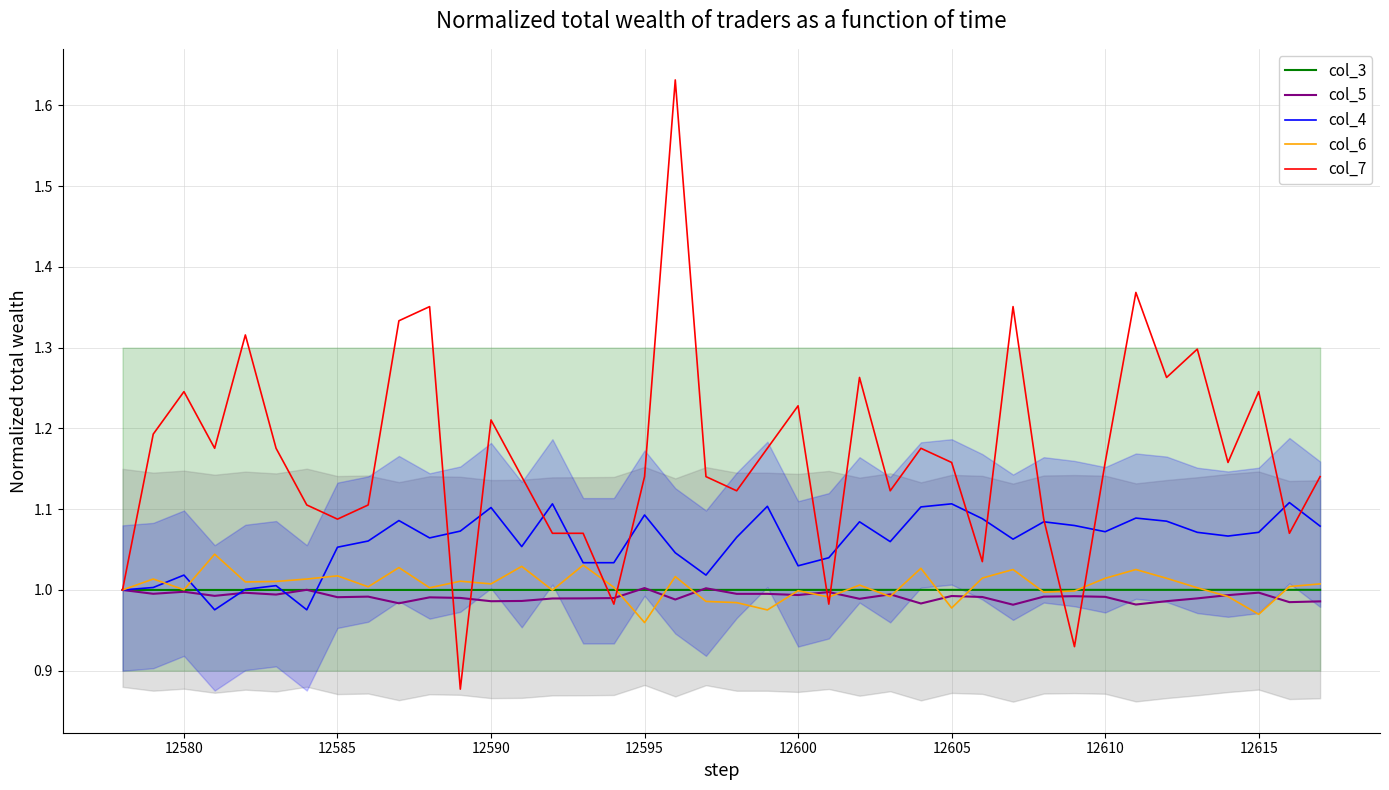

What is the difference between the maximum and minimum values in the col_4 series?

0.1